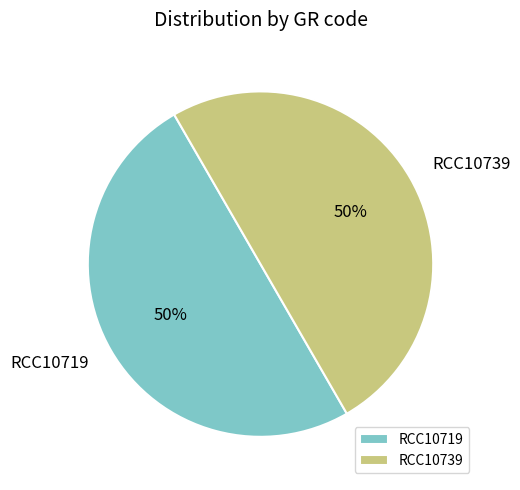

Approximately how many times larger is the value at RCC10739 compared to RCC10719?

1.0